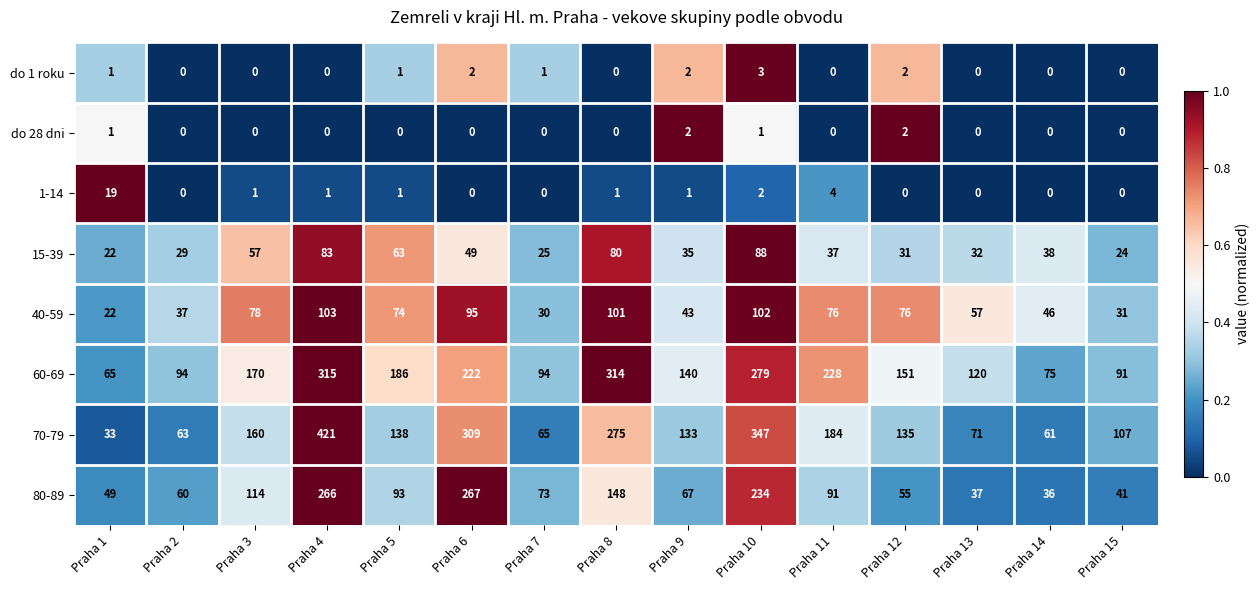

Count the number of data series in this chart.

8